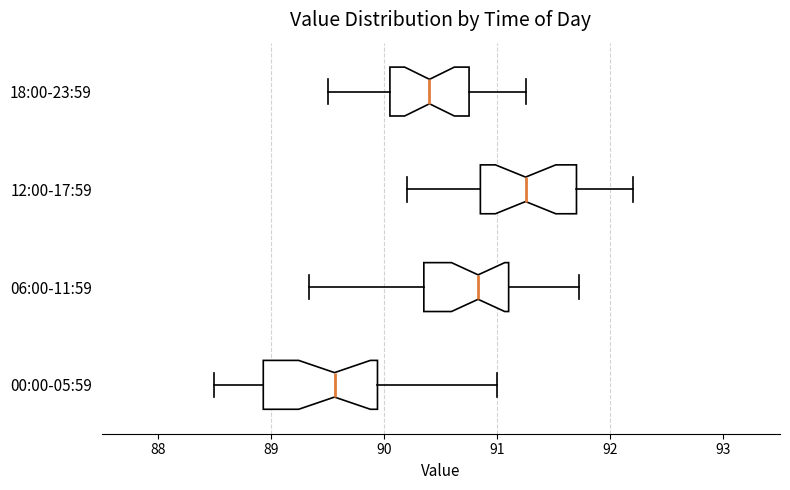

Where does the median line of the box for 18:00-23:59 sit on the x-axis? The values are not printed on the chart, so give them approximately, as read against the axis.

90.4